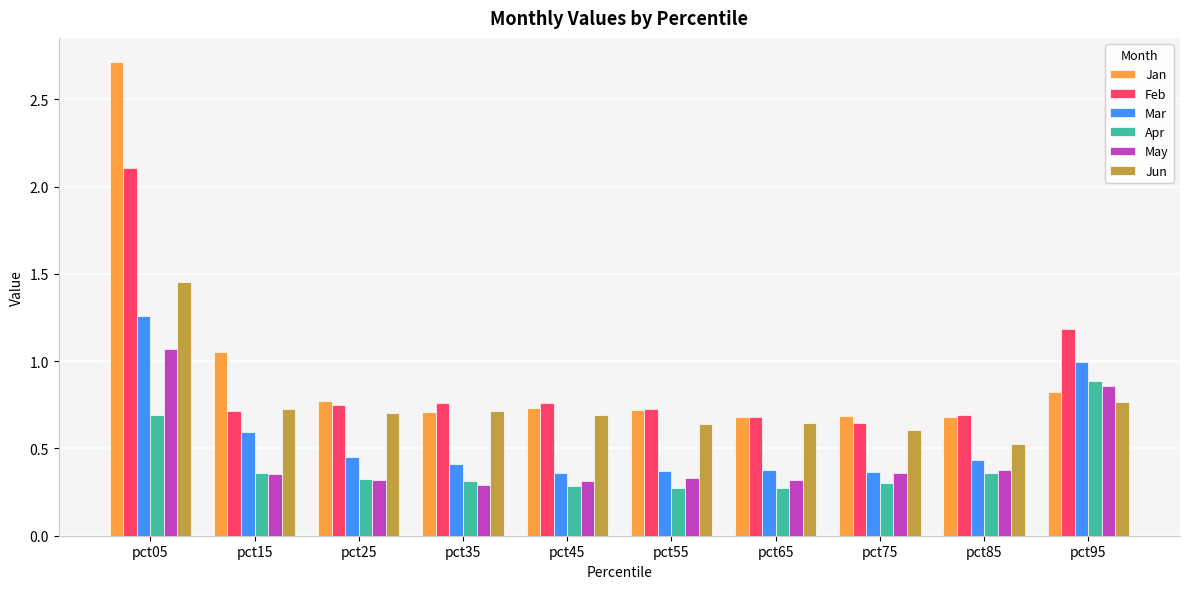

The May series shows 0.3 at pct45. True or false?

True